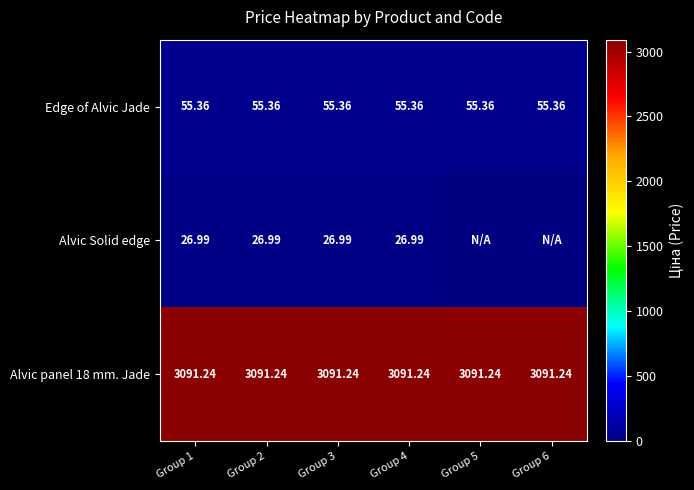

True or false: Alvic Solid edge has a value of 27.0 at Group 3.

True